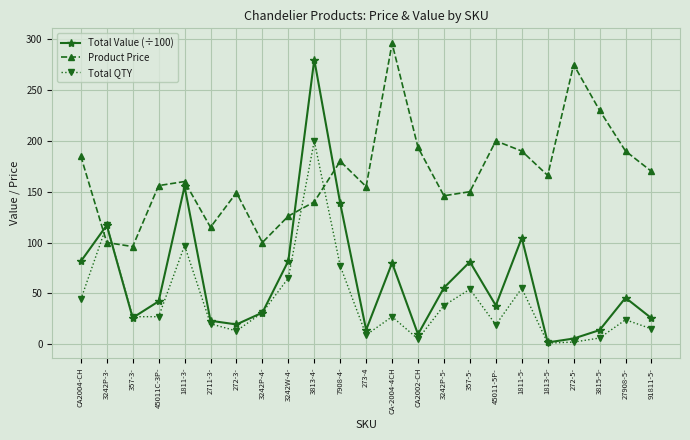

What is the sum of all Total QTY values?

973.0